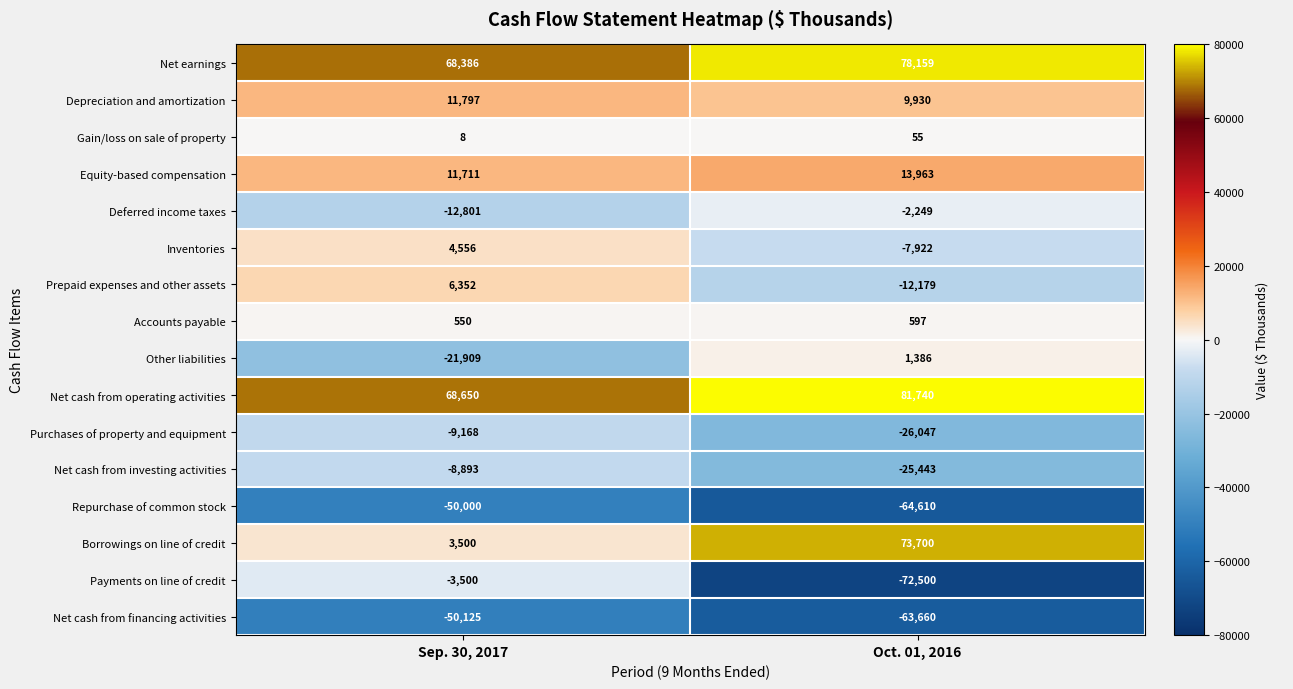

What is the minimum value shown in the chart?

-72500